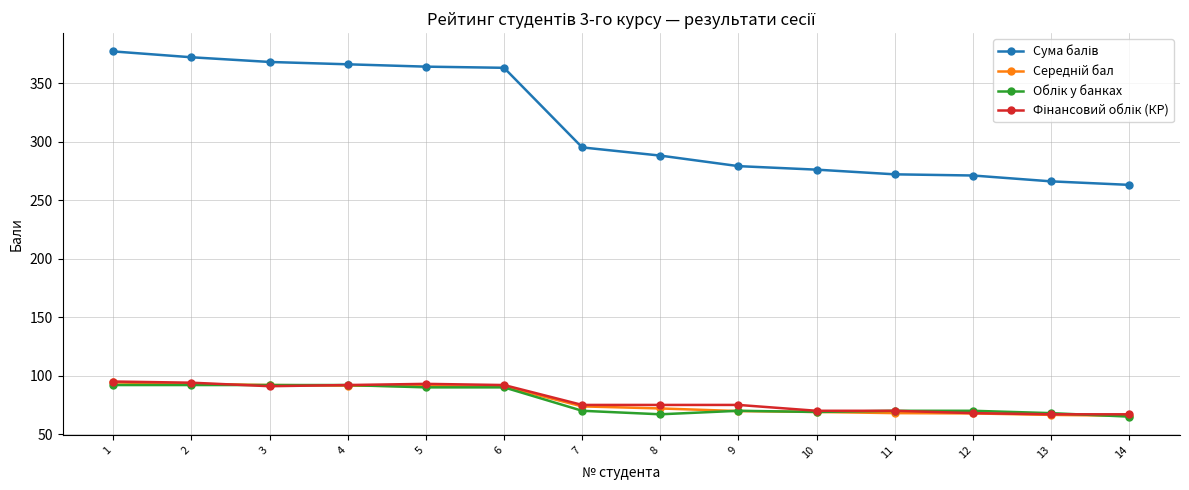

What is the difference between the highest and lowest values at 3?

277.0